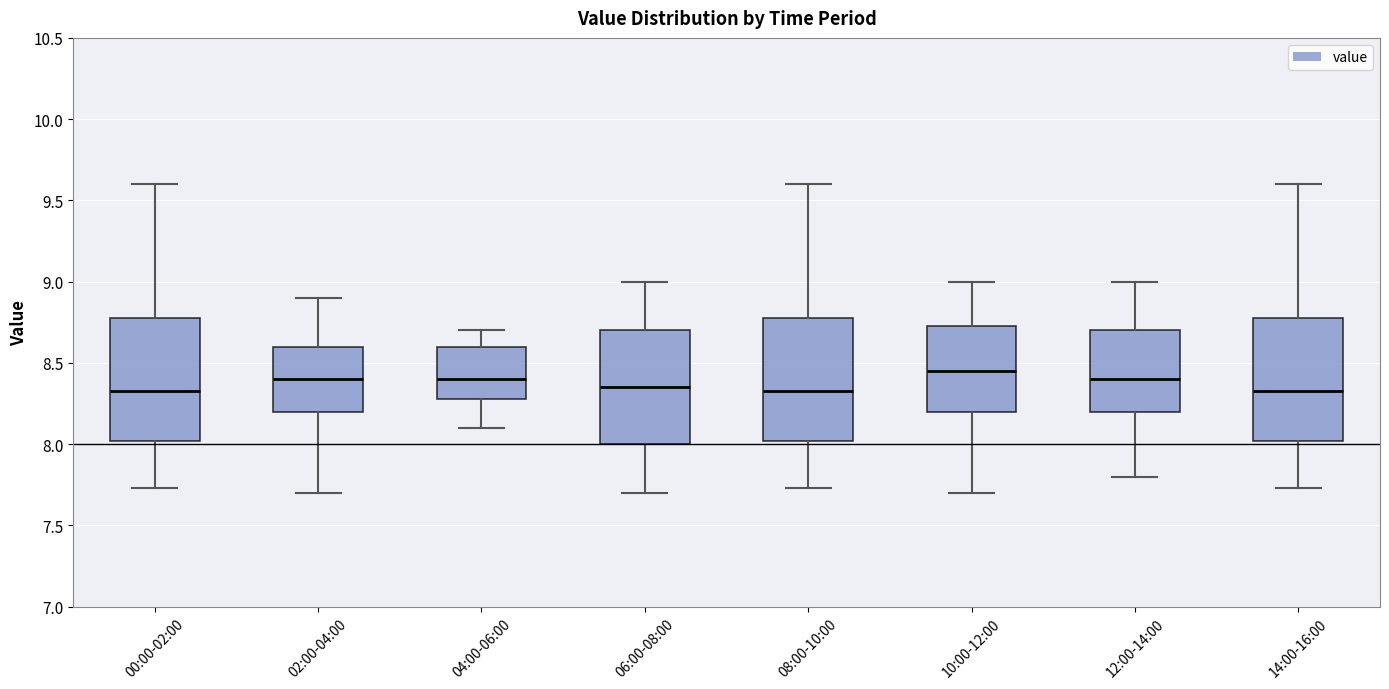

Reading left to right, read every box against the y-axis: the position of its median line, the range the box covers, and the ends of its whiskers. The values are not printed on the chart, so give them approximately, as read against the axis.

00:00-02:00: median 8.35, box 8.00 to 8.80, whiskers 7.75 to 9.60
02:00-04:00: median 8.40, box 8.20 to 8.60, whiskers 7.70 to 8.90
04:00-06:00: median 8.40, box 8.30 to 8.60, whiskers 8.10 to 8.70
06:00-08:00: median 8.35, box 8.00 to 8.70, whiskers 7.70 to 9.00
08:00-10:00: median 8.35, box 8.00 to 8.80, whiskers 7.75 to 9.60
10:00-12:00: median 8.45, box 8.20 to 8.75, whiskers 7.70 to 9.00
12:00-14:00: median 8.40, box 8.20 to 8.70, whiskers 7.80 to 9.00
14:00-16:00: median 8.35, box 8.00 to 8.80, whiskers 7.75 to 9.60